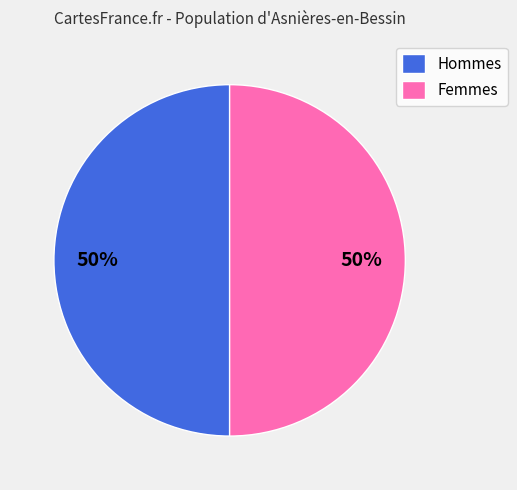

To the nearest percent, what is the average slice percentage?

50%